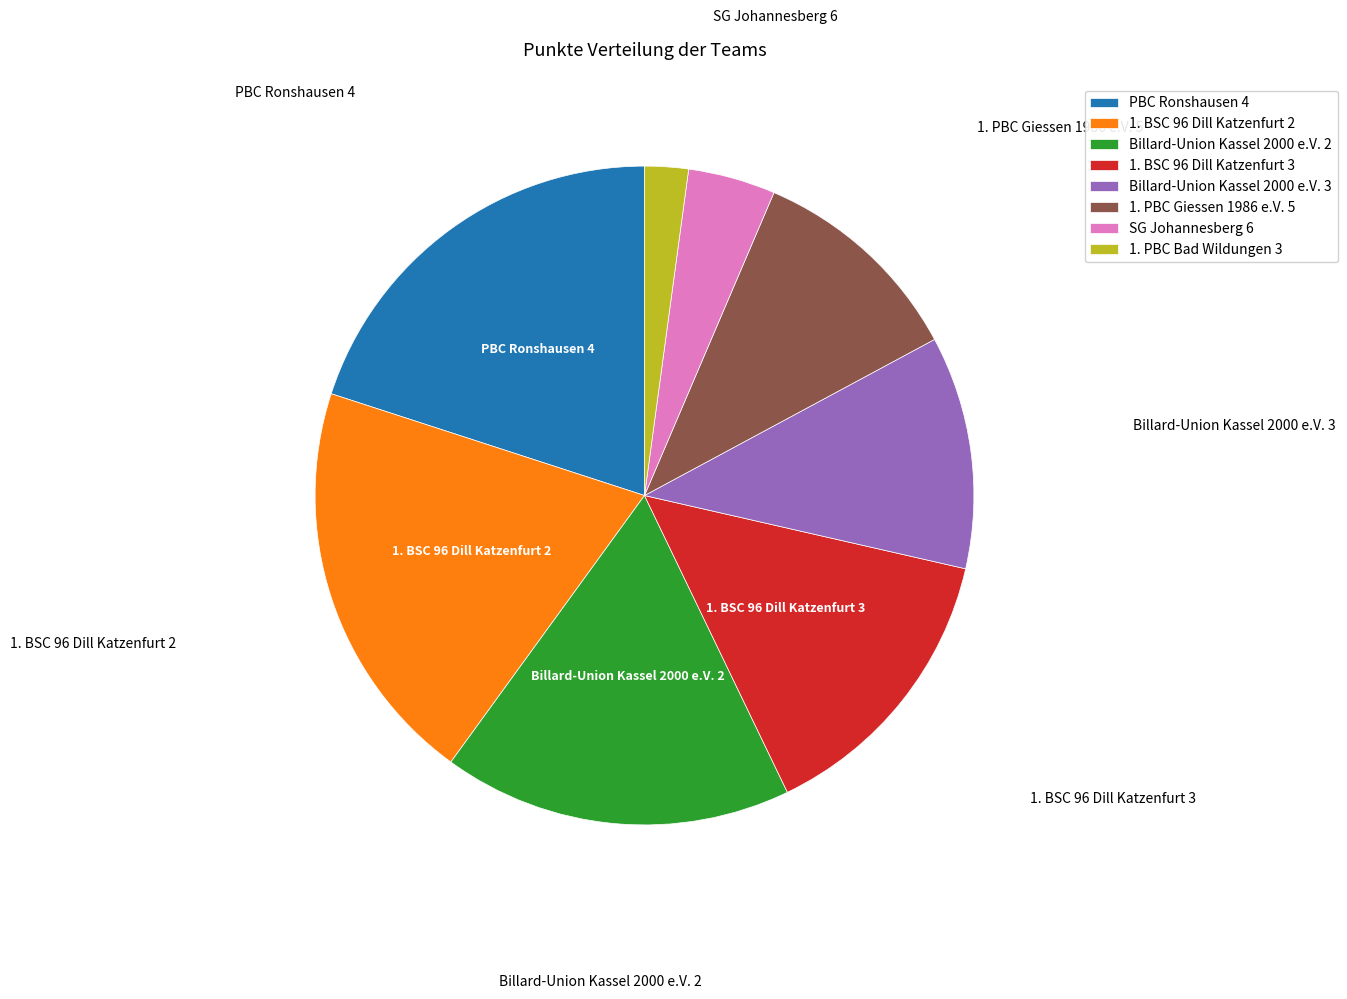

Which slice is the smallest?

1. PBC Bad Wildungen 3